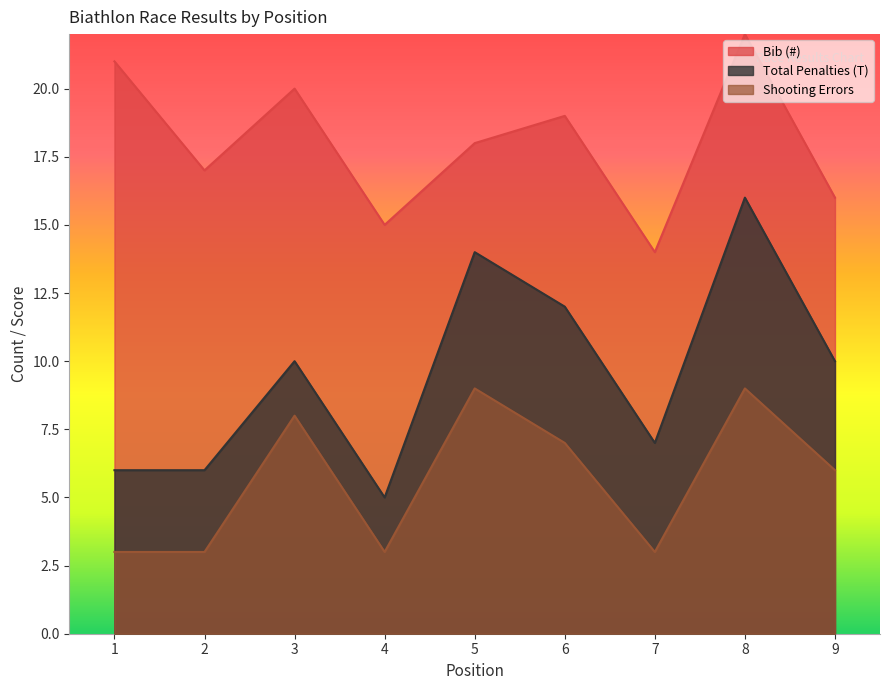

True or false: Bib (#) and Shooting Errors cross at least once.

False